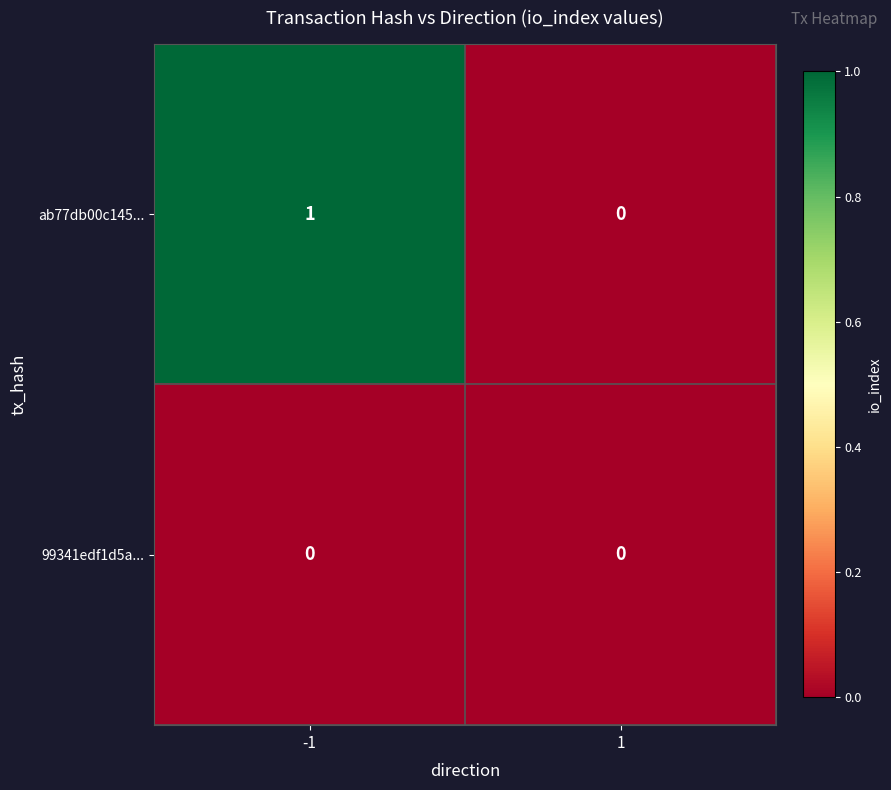

How many distinct data groups are displayed?

2